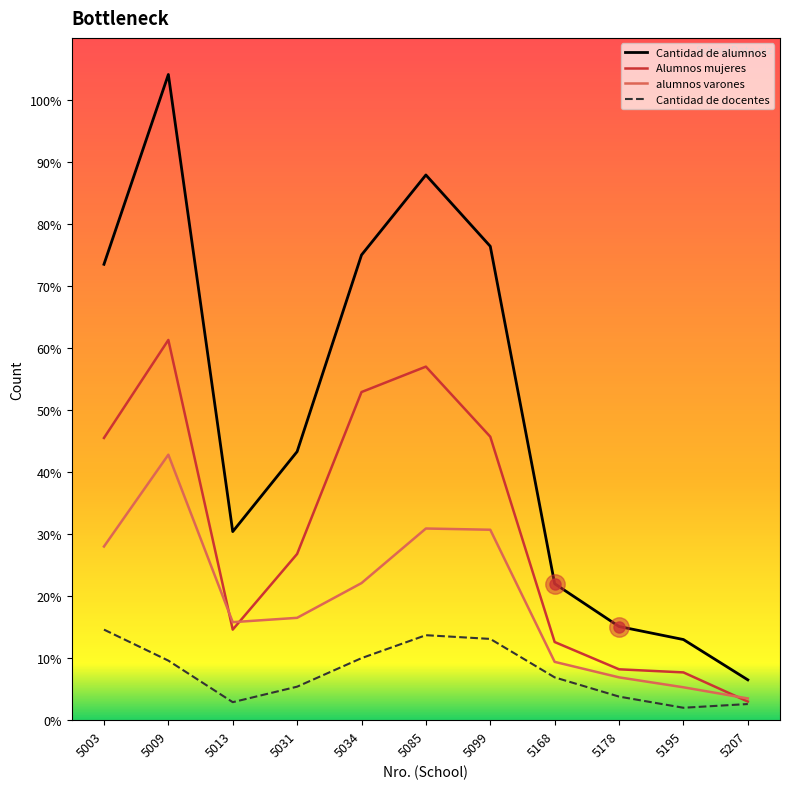

What is the total value across all series at 5168?

509